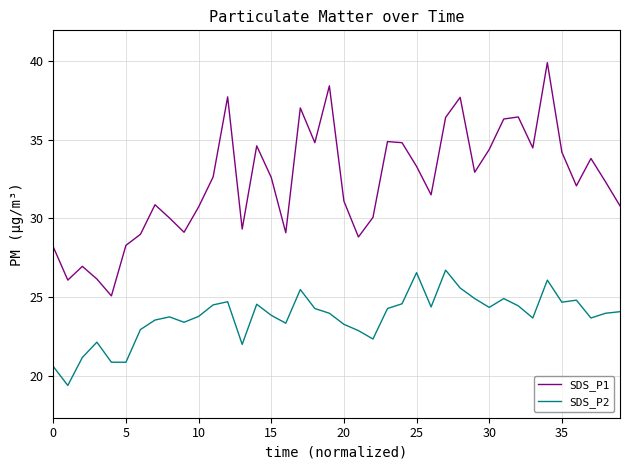

What is the highest value of the SDS_P1 series?

39.9